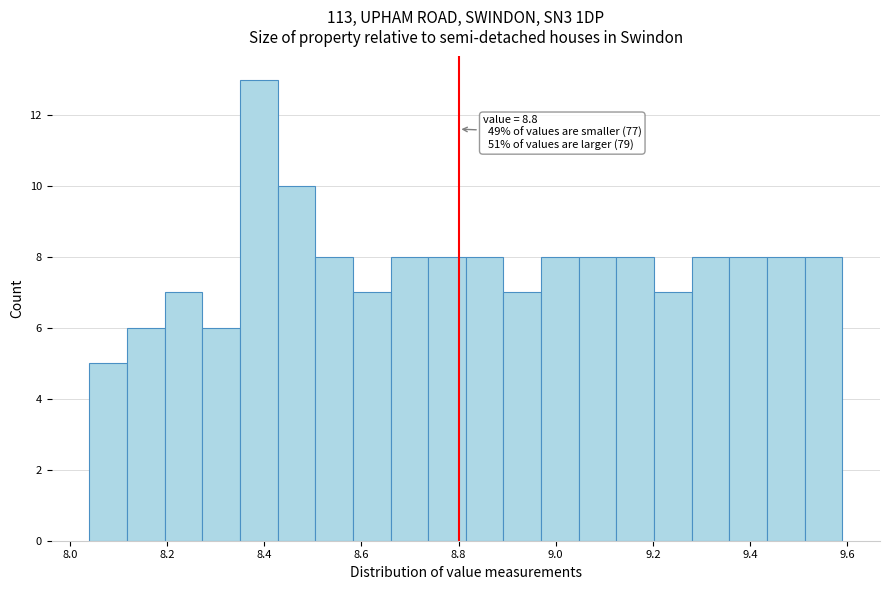

Read against the x-axis, roughly where is the centre of the tallest bar?

8.38